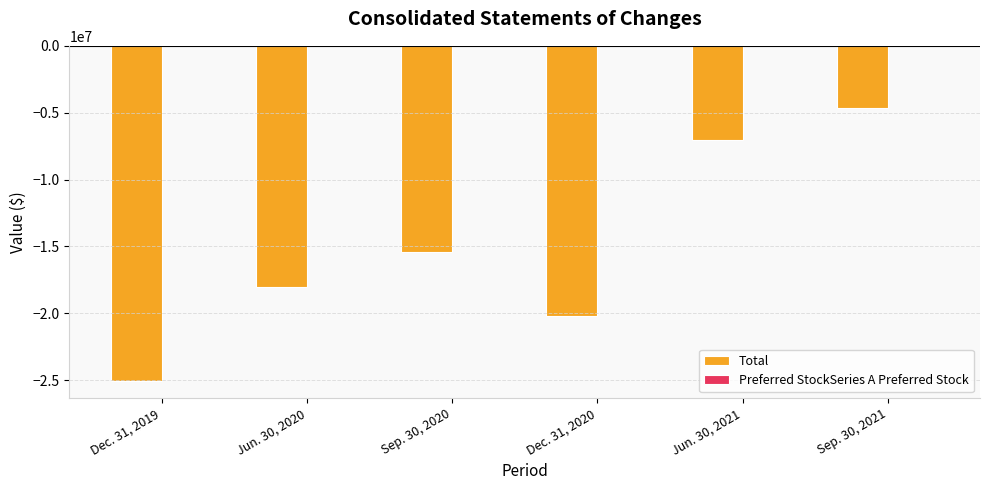

Where is Total nearest to the value -14862187?

Sep. 30, 2020